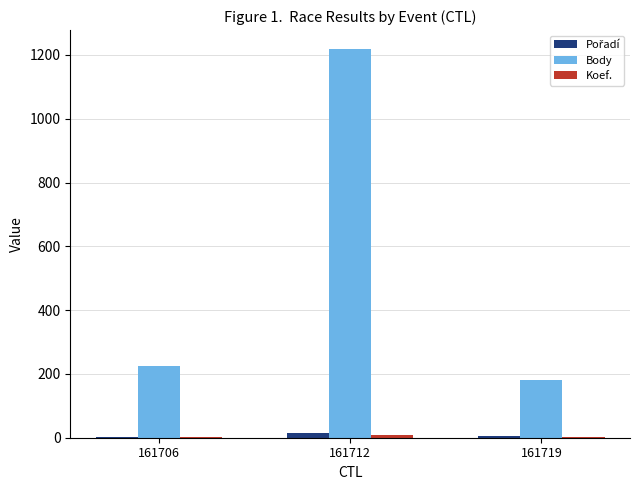

Where is Body nearest to the value 698?

161706